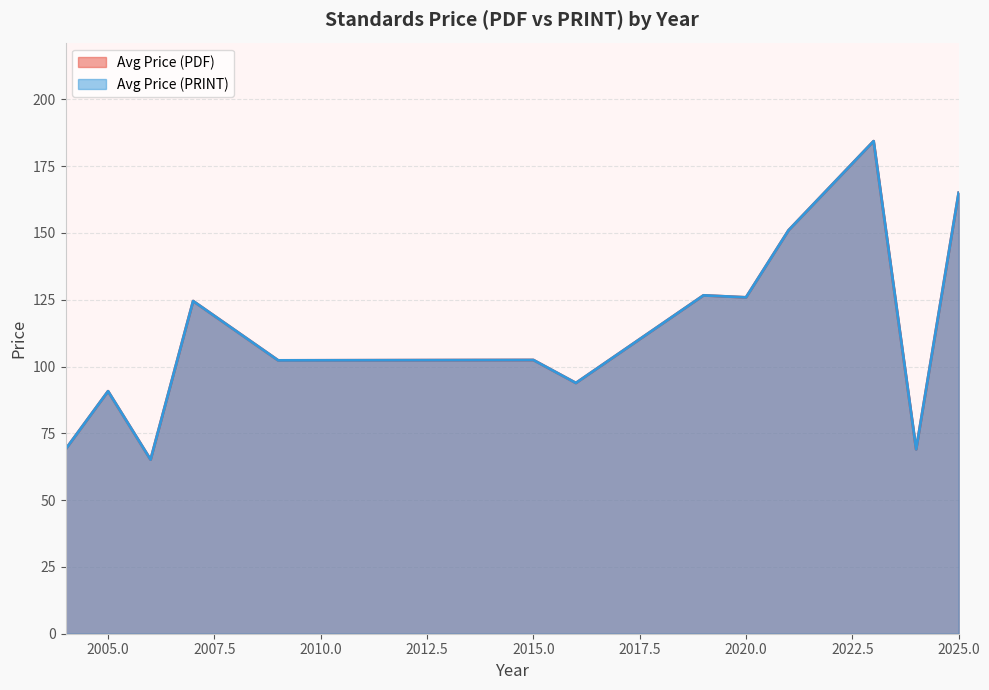

What are all the series names shown in the legend?

Avg Price (PDF), Avg Price (PRINT)